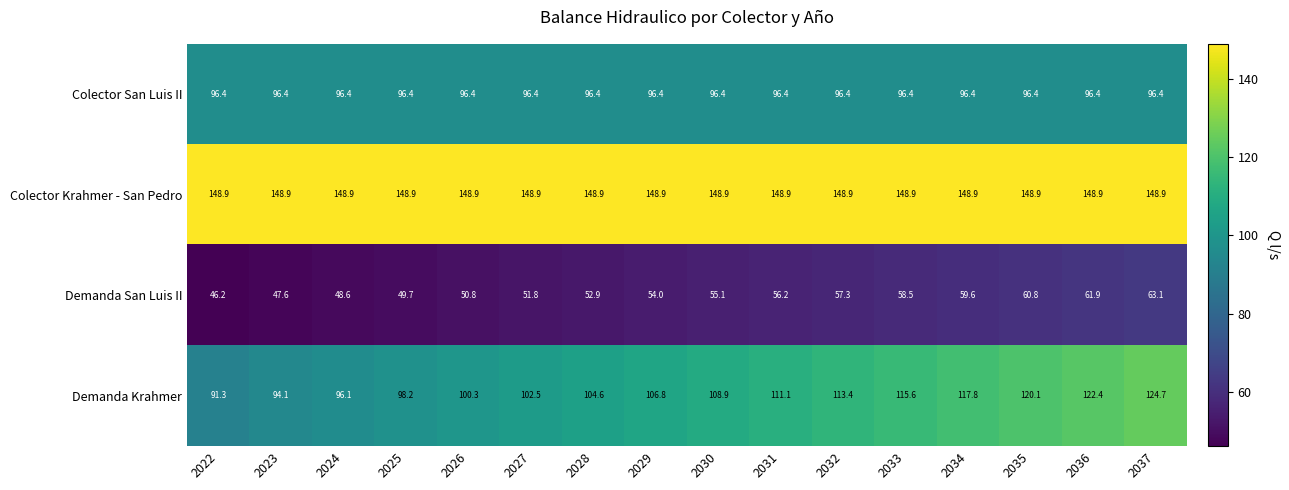

How many categories are shown in the chart?

16